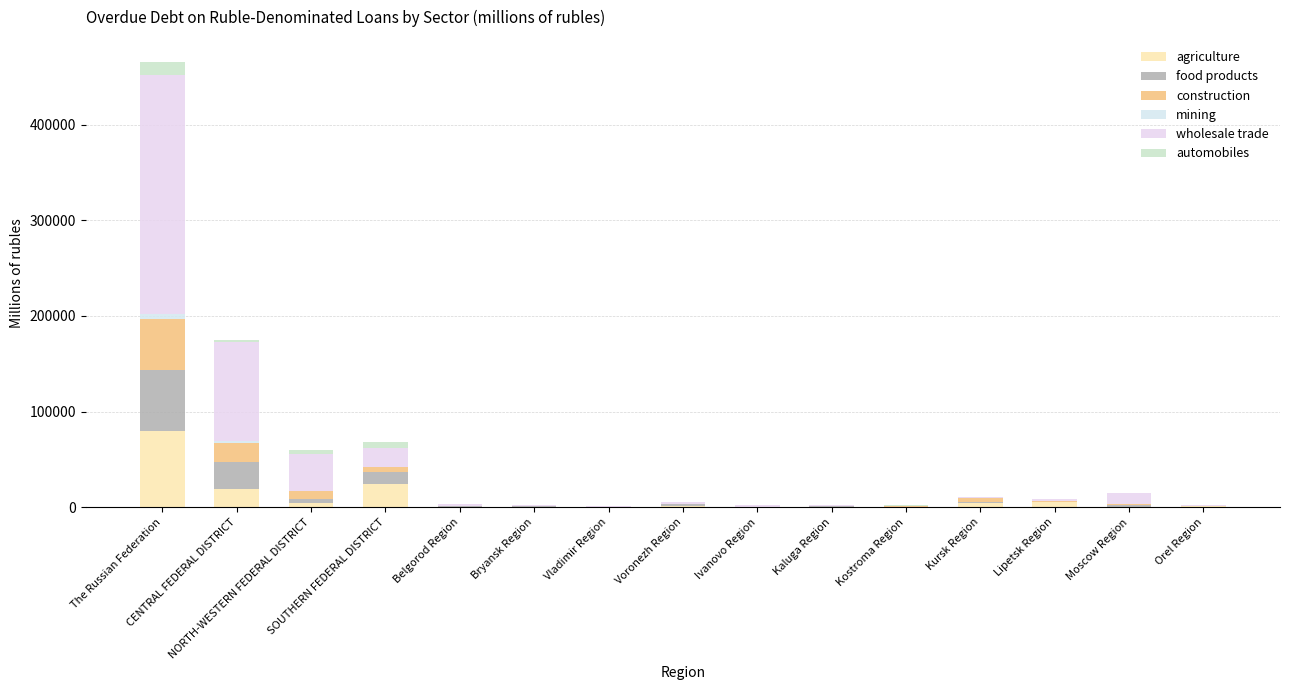

Count the number of categories in the chart.

15